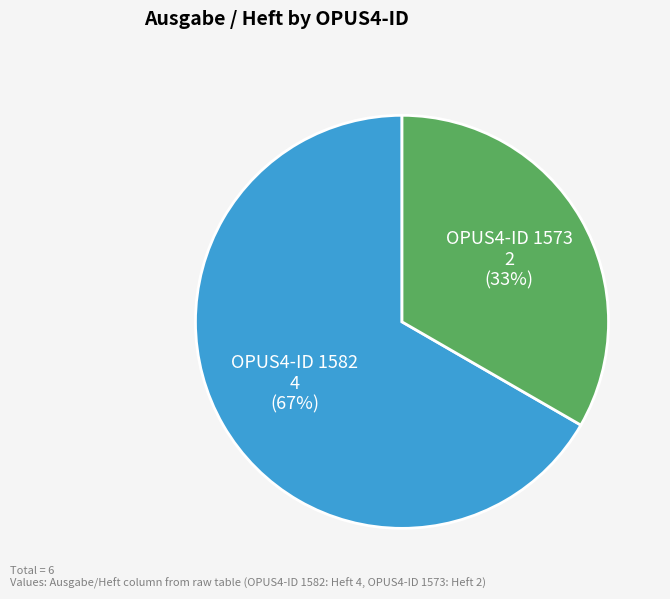

To the nearest percent, what portion does OPUS4-ID 1573 represent?

33%